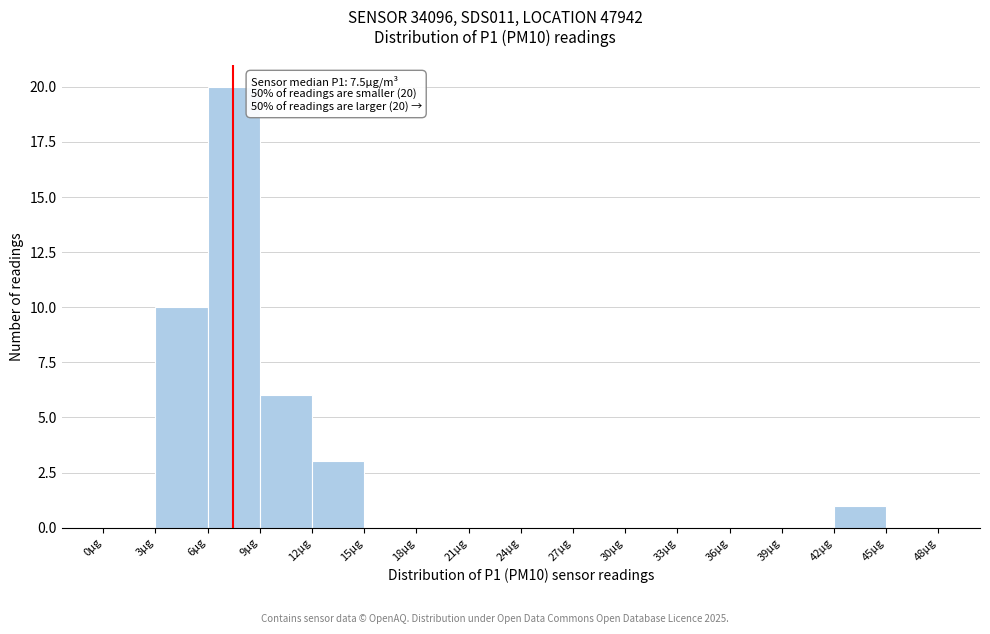

Over which range of the x-axis is the bar tallest?

6 to 9